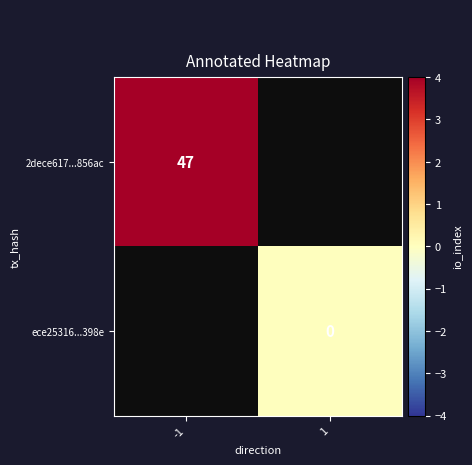

True or false: 2dece617...856ac has a value of 68 at -1.

False